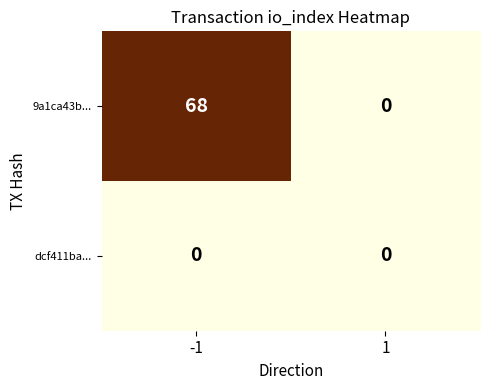

Between -1 and 1, which series saw the biggest shift?

9a1ca43b...